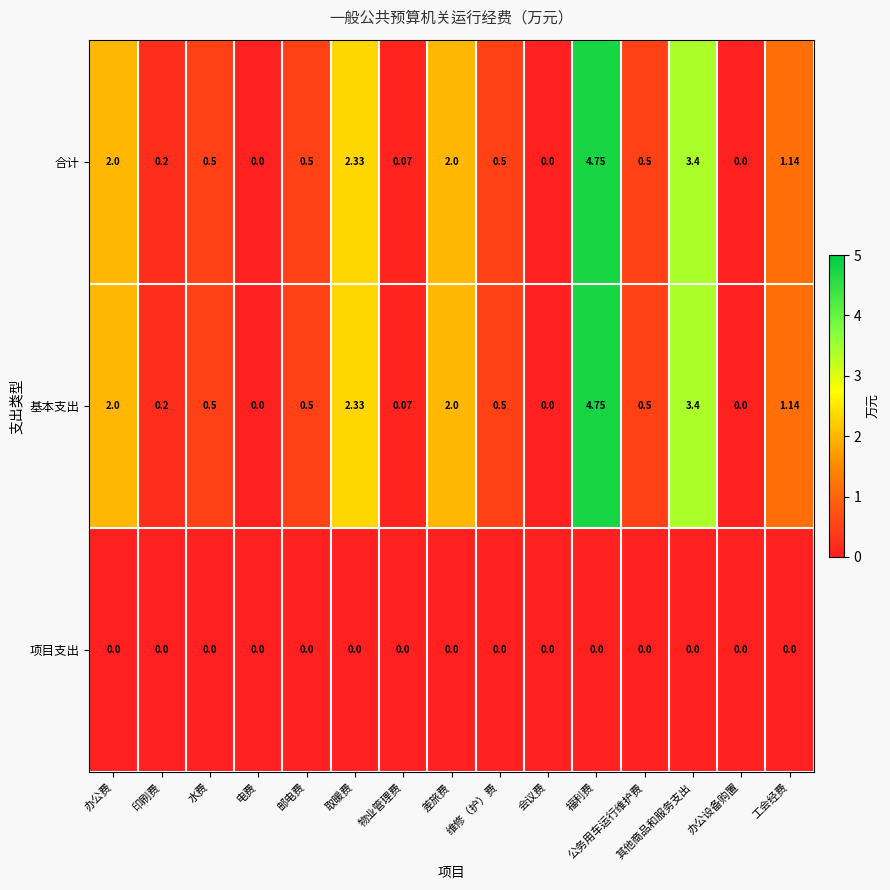

At which category is the sum across all series the highest?

福利费